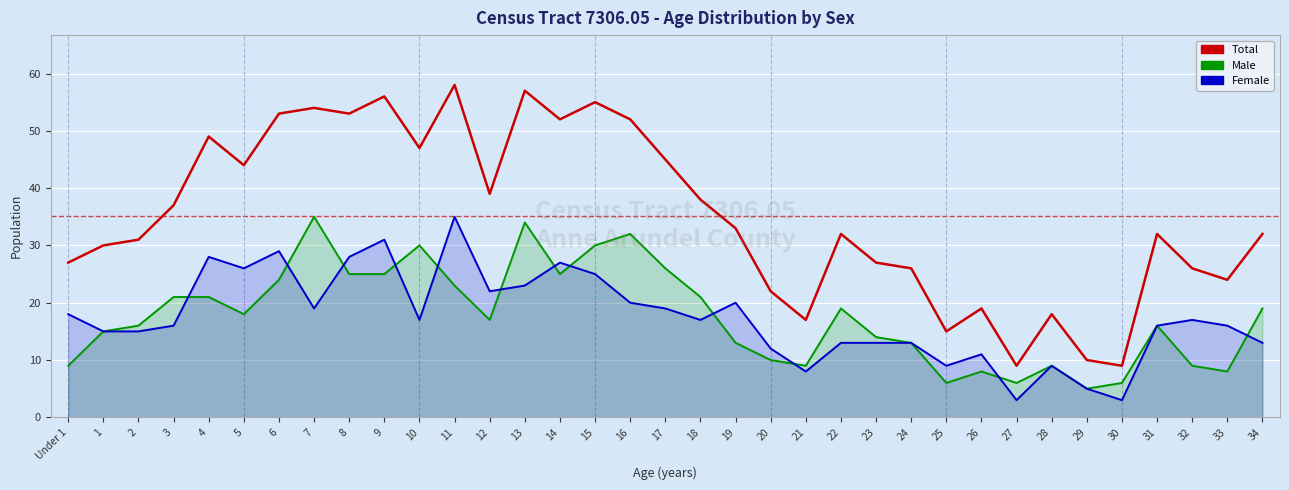

Which series has the largest range (max minus min)?

Total